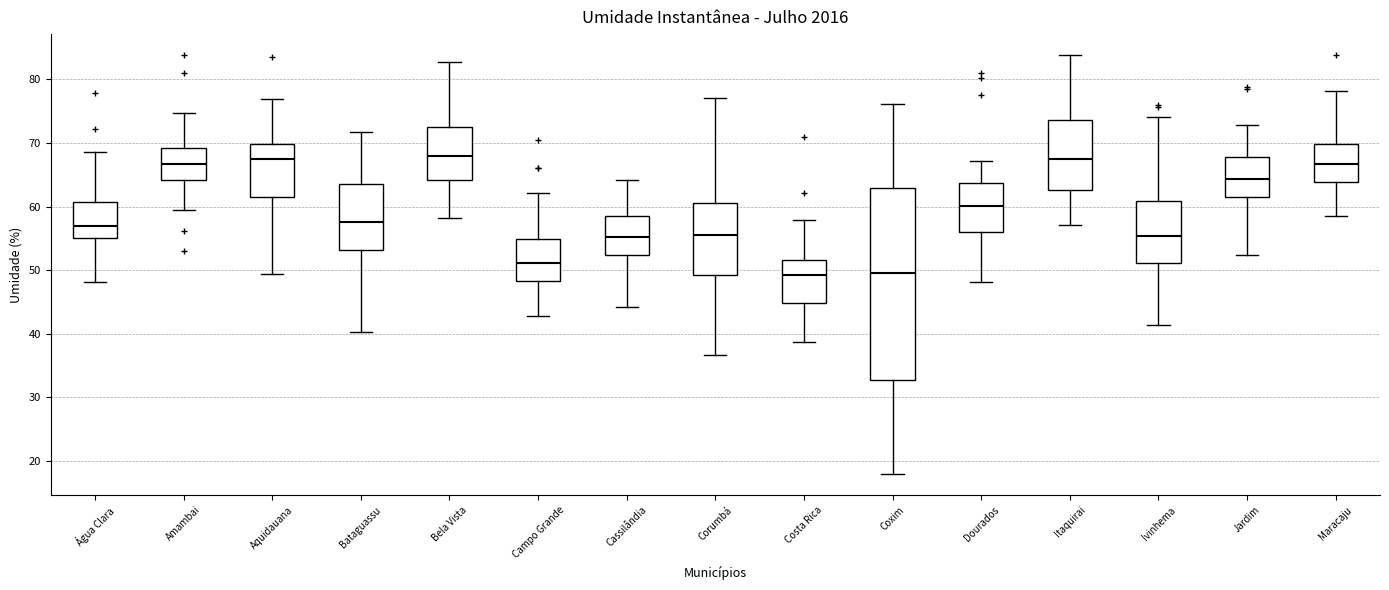

Reading left to right, transcribe this box plot: for each box, give where its median line is, the range the box spans, and where its two whiskers end, as read against the y-axis. The values are not printed on the chart, so give them approximately, as read against the axis.

Água Clara: median 57, box 55 to 61, whiskers 48 to 69
Amambai: median 67, box 64 to 69, whiskers 59 to 75
Aquidauana: median 68, box 62 to 70, whiskers 49 to 77
Bataguassu: median 58, box 53 to 64, whiskers 40 to 72
Bela Vista: median 68, box 64 to 73, whiskers 58 to 83
Campo Grande: median 51, box 48 to 55, whiskers 43 to 62
Cassilândia: median 55, box 52 to 58, whiskers 44 to 64
Corumbá: median 55, box 49 to 61, whiskers 37 to 77
Costa Rica: median 49, box 45 to 52, whiskers 39 to 58
Coxim: median 50, box 33 to 63, whiskers 18 to 76
Dourados: median 60, box 56 to 64, whiskers 48 to 67
Itaquirai: median 68, box 63 to 74, whiskers 57 to 84
Ivinhema: median 55, box 51 to 61, whiskers 41 to 74
Jardim: median 64, box 61 to 68, whiskers 52 to 73
Maracaju: median 67, box 64 to 70, whiskers 58 to 78